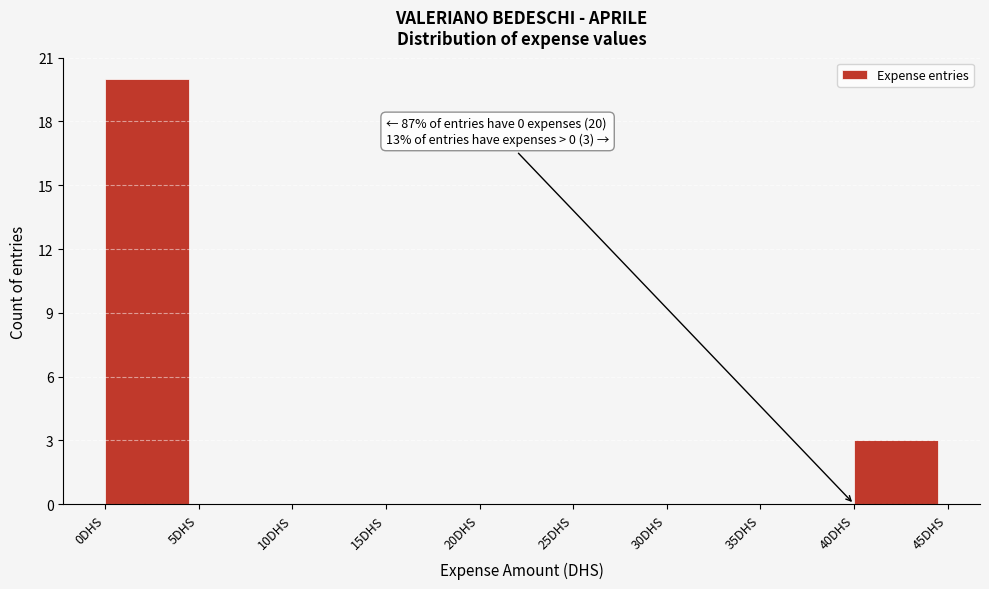

Over which range of the x-axis is the bar tallest?

0 to 5